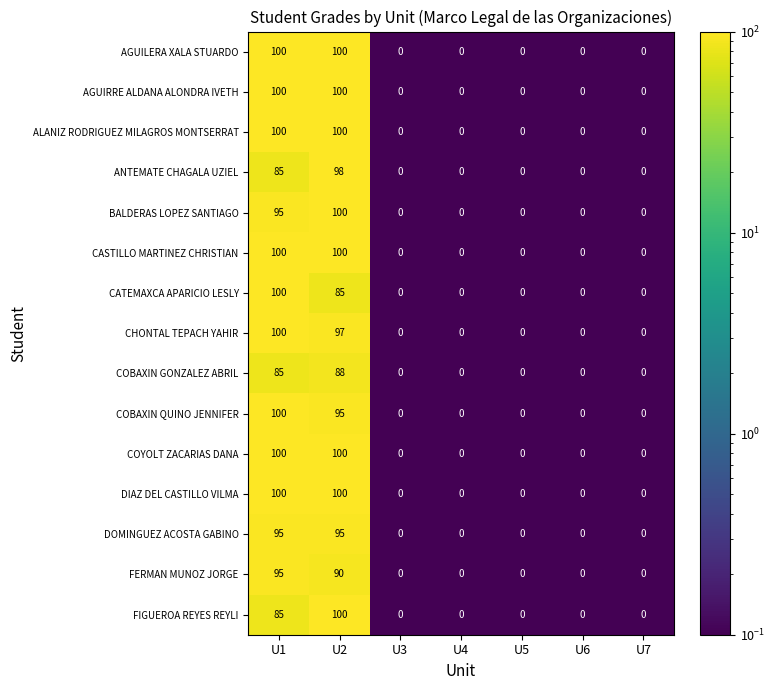

The value of ANTEMATE CHAGALA UZIEL at U2 is 48. True or false?

False